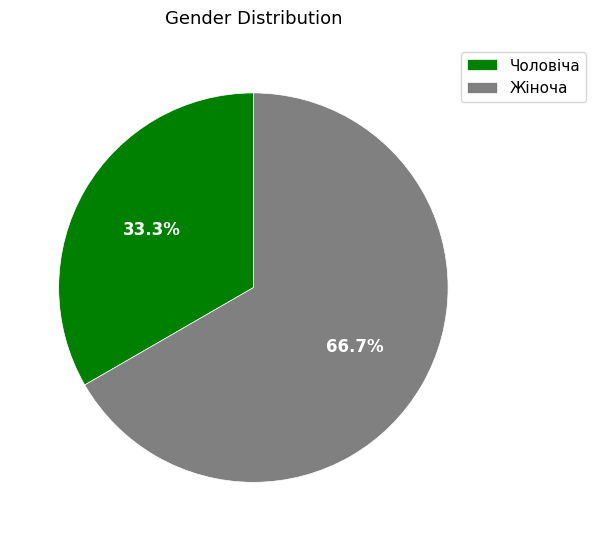

Which category has the smallest portion of the pie?

Чоловіча